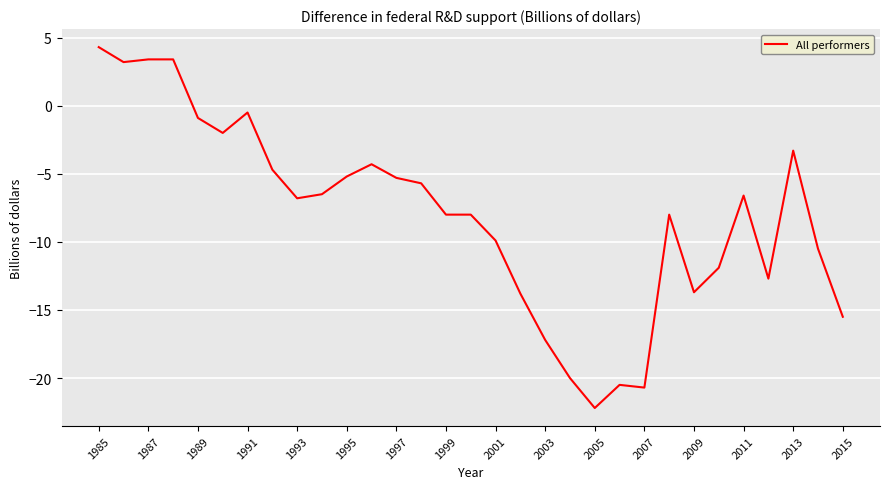

What is the greatest value displayed?

4.3